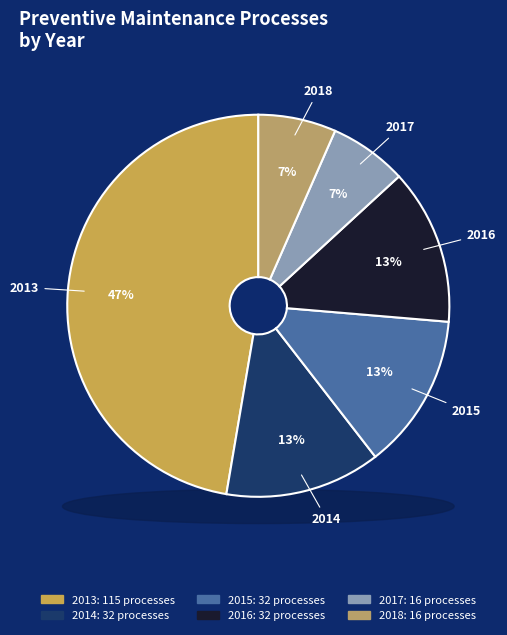

Combined, what portion of the pie is 2018 and 2016?

19.8%